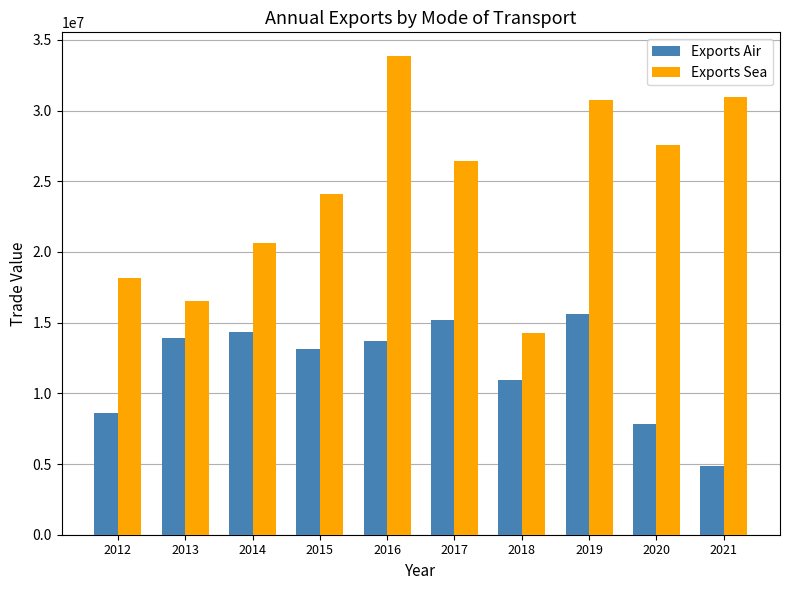

At which category is the sum across all series the highest?

2016